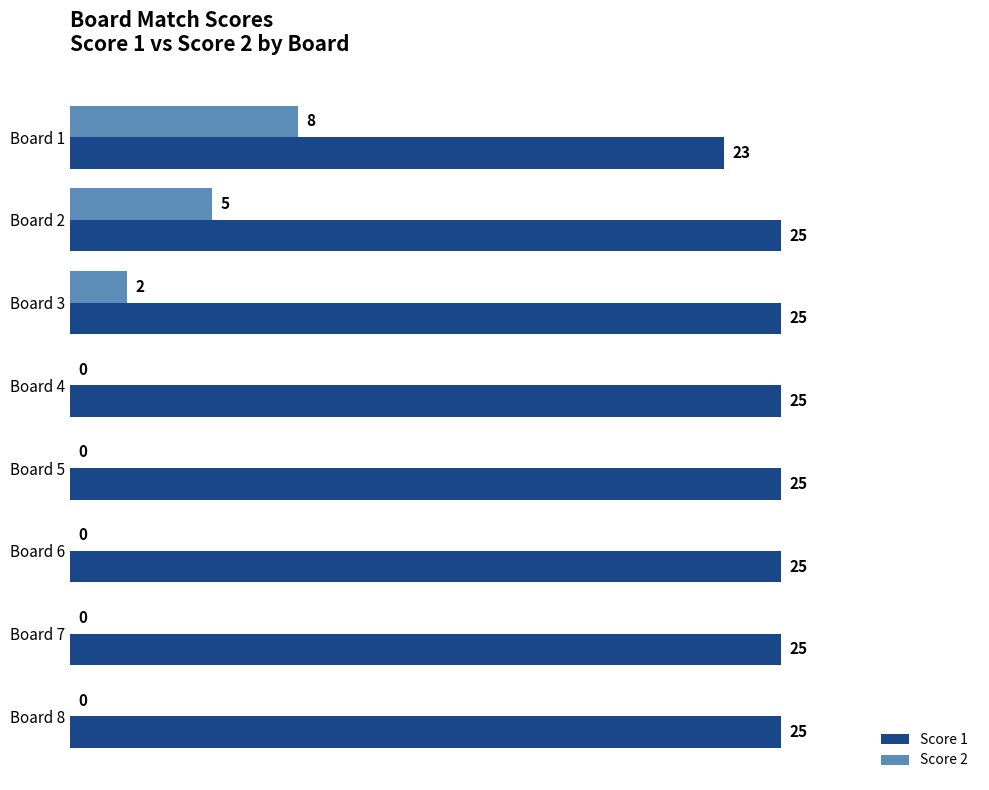

Which category has the highest value in the Score 2 series?

Board 1